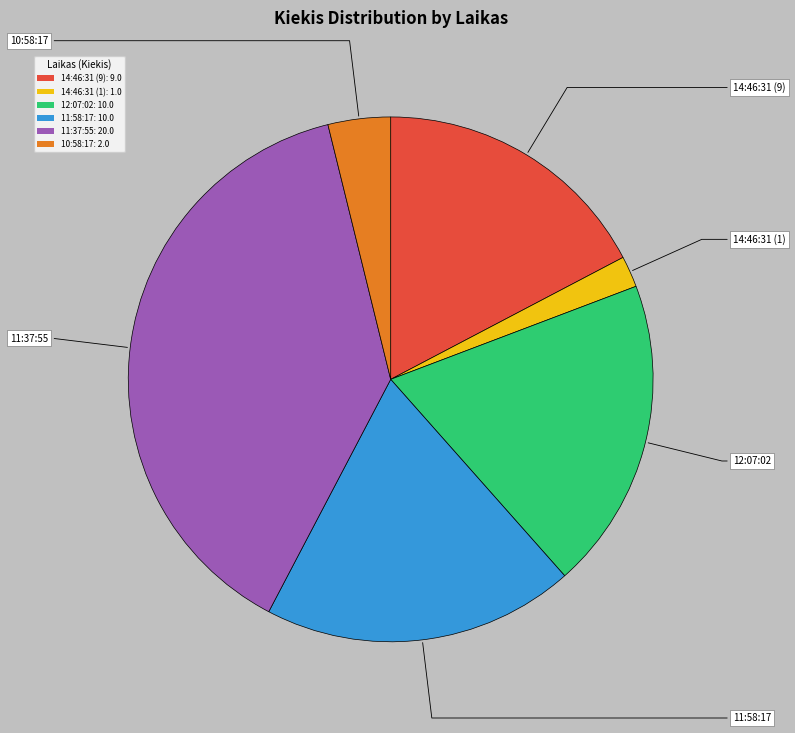

How many slices are in this pie chart?

6